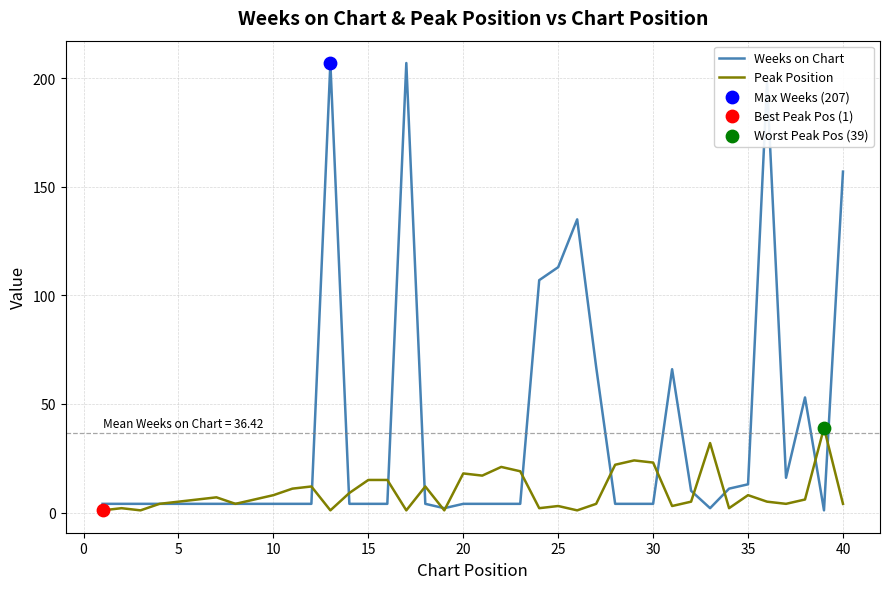

Which series has the largest total across all categories?

Weeks on Chart